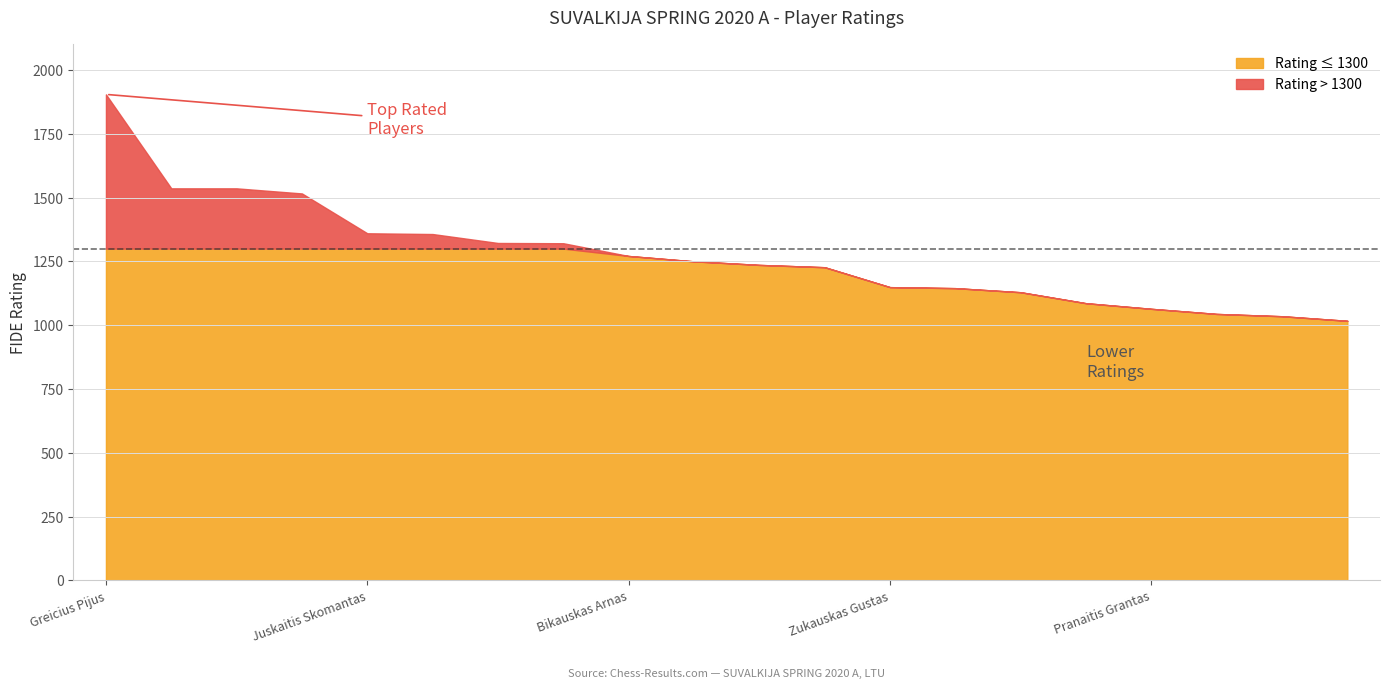

The chart shows a value of 1227 at Meskauskas Kristupas. True or false?

True